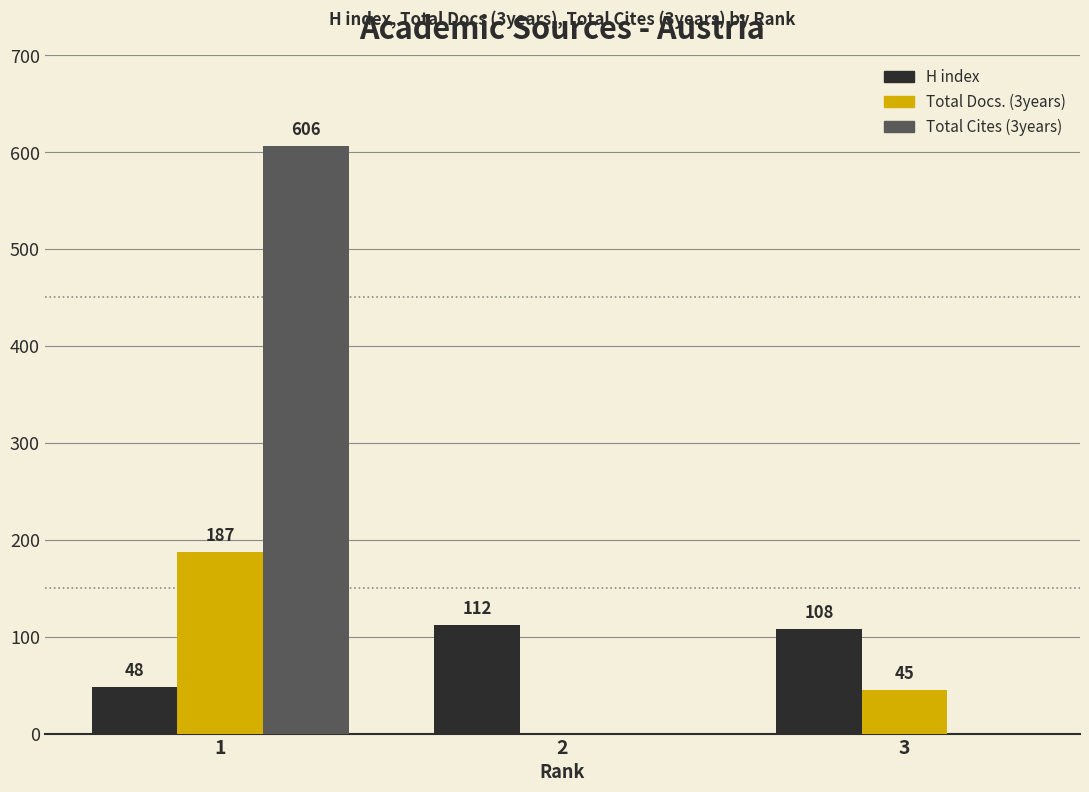

The Total Docs. (3years) series shows 309 at 1. True or false?

False